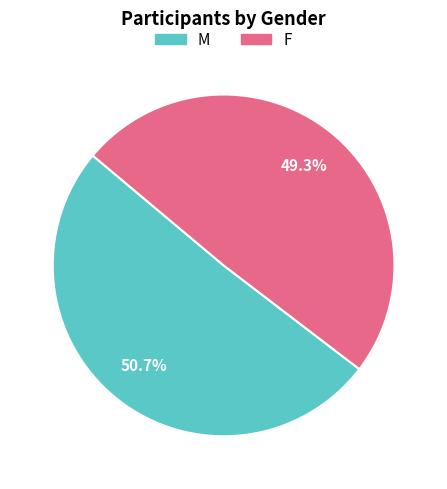

To the nearest percent, what percentage of the pie is M?

51%